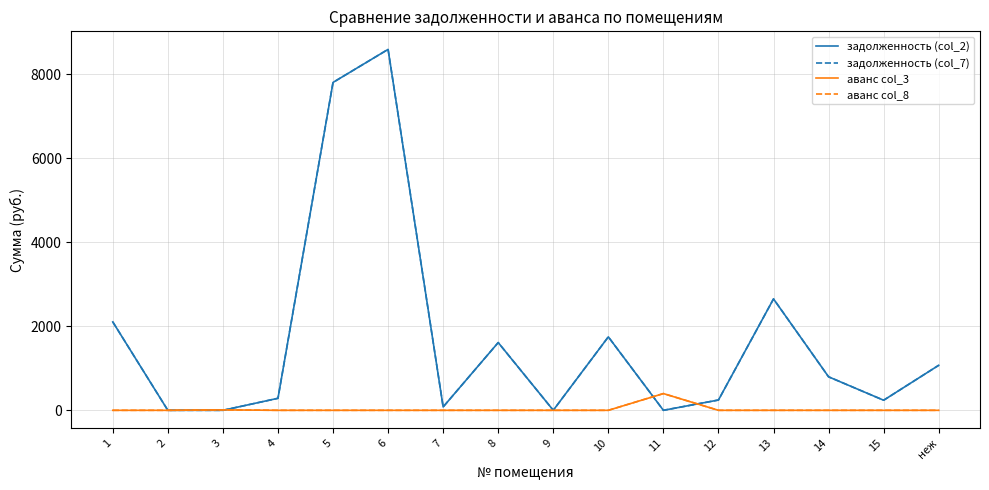

Reading left to right, what are all the values shown in this chart?

задолженность (col_2): 1=2105.9	2=0.0	3=0.0	4=286.2	5=7810.2	6=8597.4	7=80.5	8=1613.8	9=1.2	10=1749.8	11=0.0	12=245.2	13=2653.4	14=797.9	15=240.1	неж=1072.1
задолженность (col_7): 1=2105.9	2=0.0	3=0.0	4=286.2	5=7810.2	6=8597.4	7=80.5	8=1613.8	9=1.2	10=1749.8	11=0.0	12=245.2	13=2653.4	14=797.9	15=240.1	неж=1072.1
аванс col_3: 1=0.0	2=0.0	3=10.8	4=0.0	5=0.0	6=0.0	7=0.0	8=0.0	9=0.0	10=0.0	11=398.6	12=0.0	13=0.0	14=0.0	15=0.0	неж=0.0
аванс col_8: 1=0.0	2=0.0	3=10.8	4=0.0	5=0.0	6=0.0	7=0.0	8=0.0	9=0.0	10=0.0	11=398.6	12=0.0	13=0.0	14=0.0	15=0.0	неж=0.0